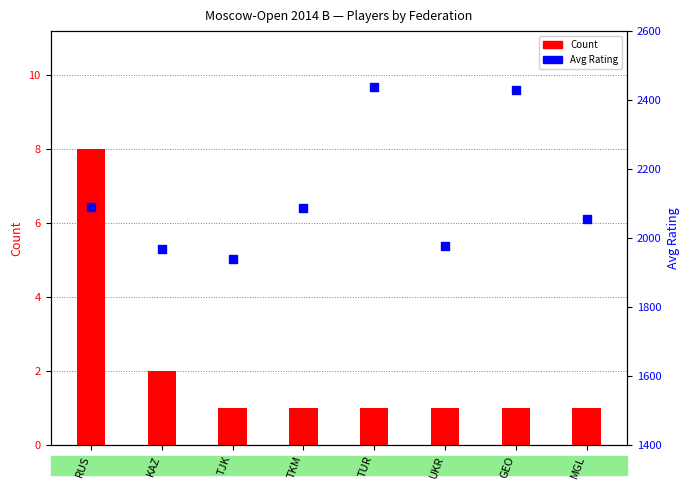

Which series has the largest Y range (max minus min)?

Avg Rating